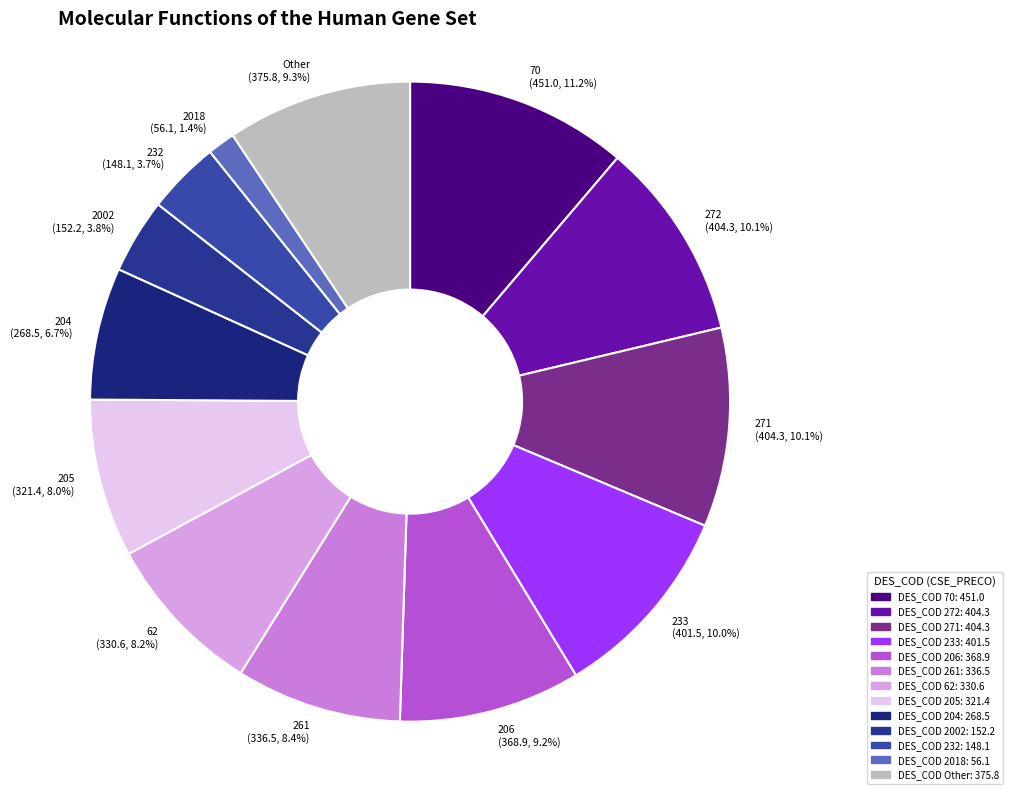

Combined, do 233 (401.5, 10.0%) and 205 (321.4, 8.0%) account for over 50%?

No